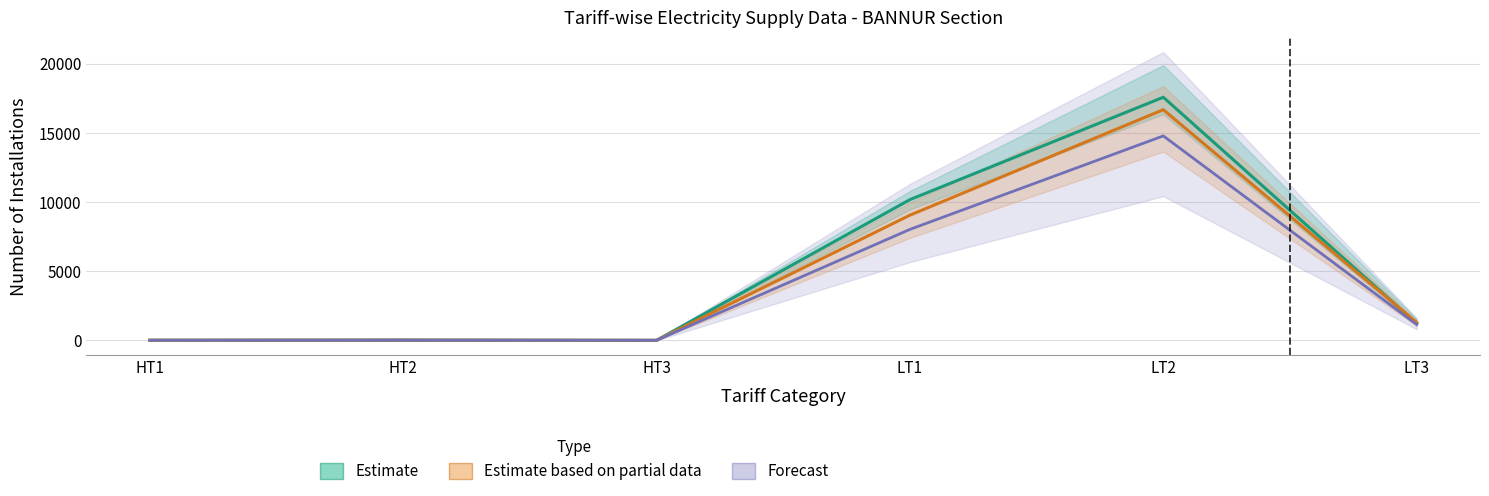

What is the sum of all Estimate values?

28994.0